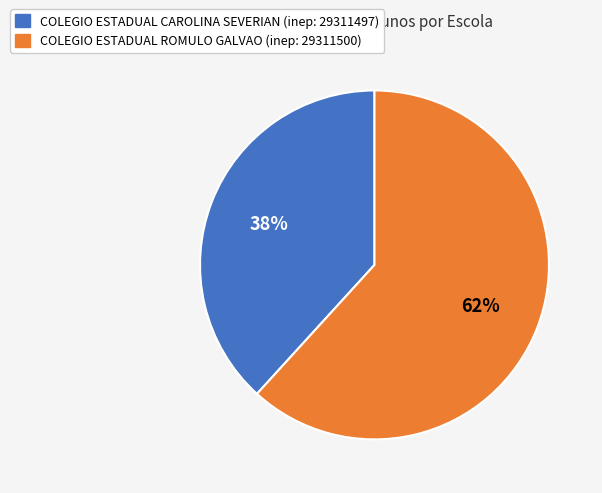

Is there any slice that represents more than half of the pie?

Yes